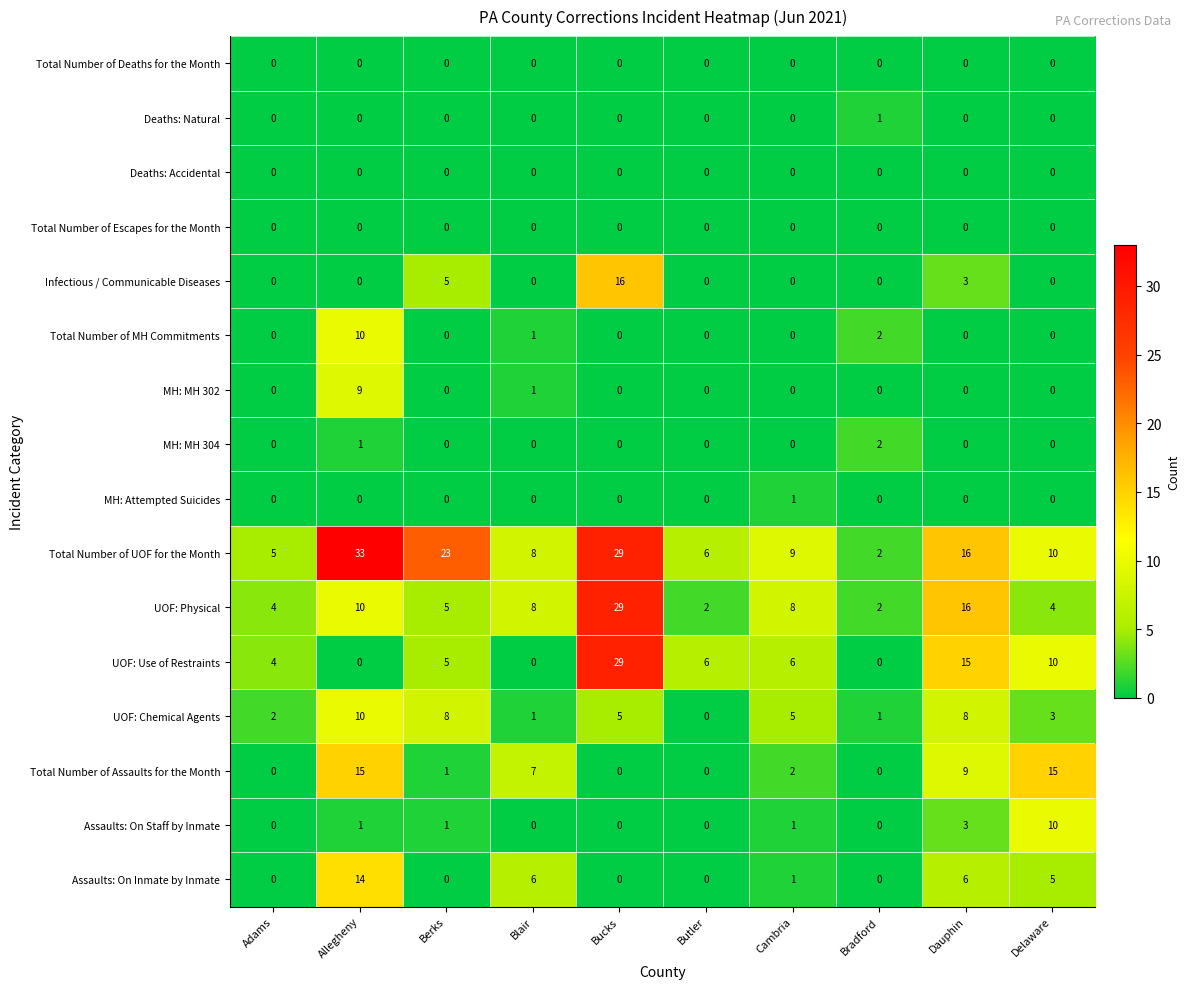

Which series has the largest range (max minus min)?

row_9